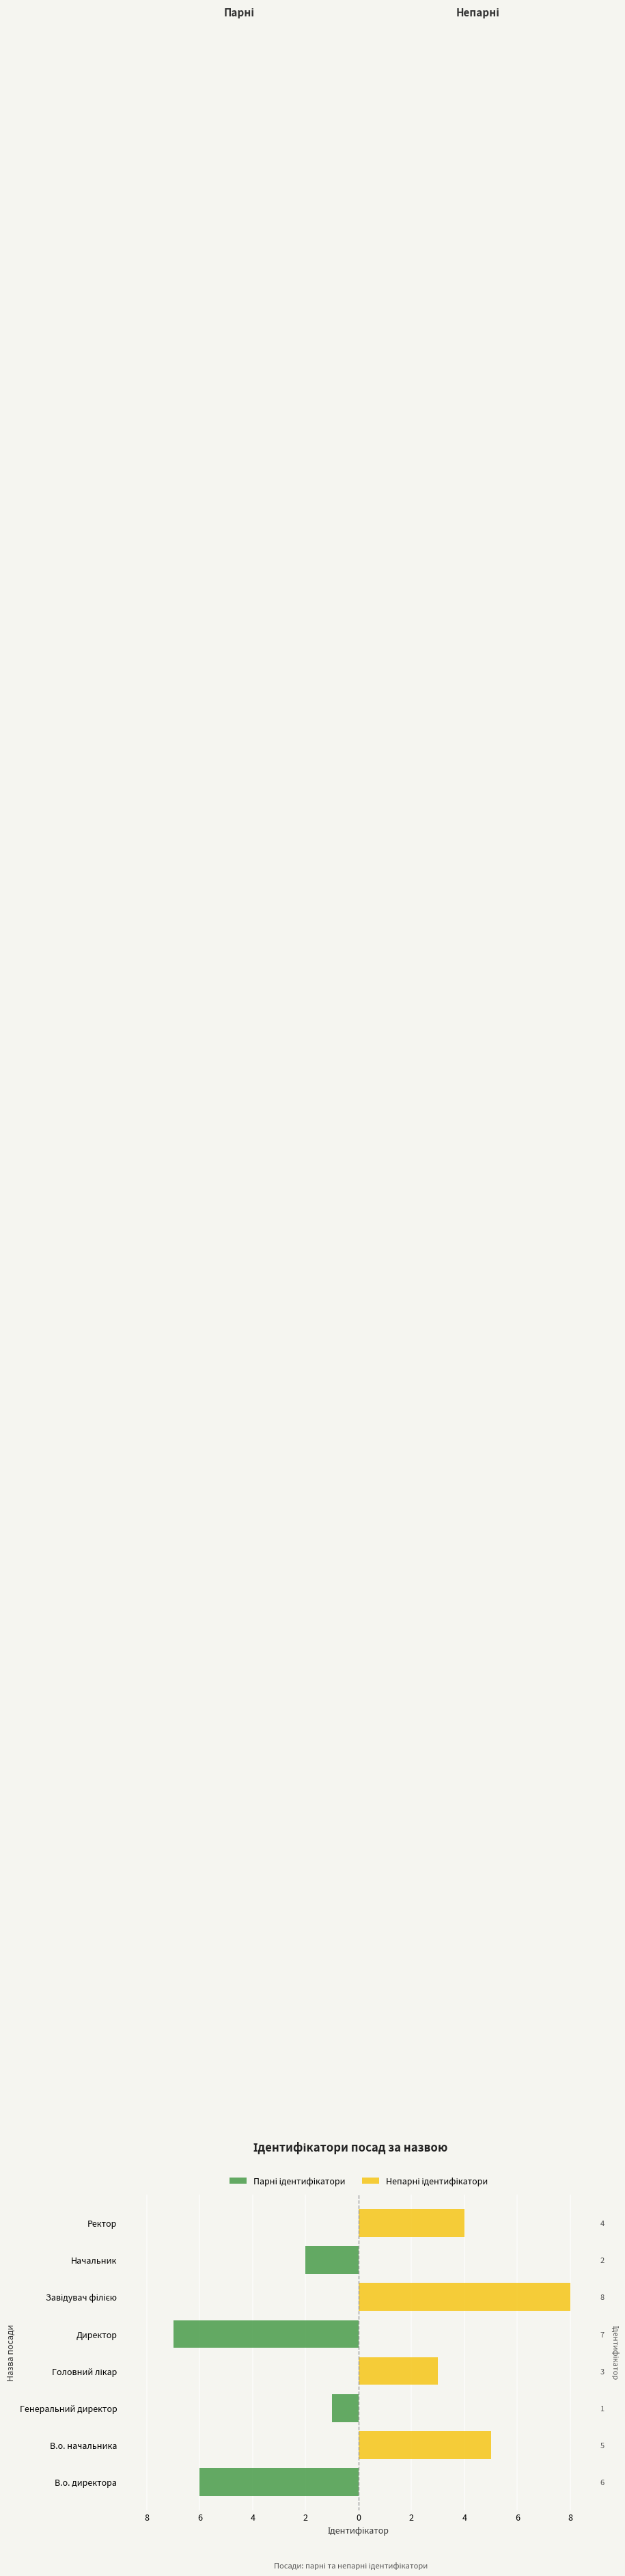

How many values in the Непарні ідентифікатори series exceed 3?

3